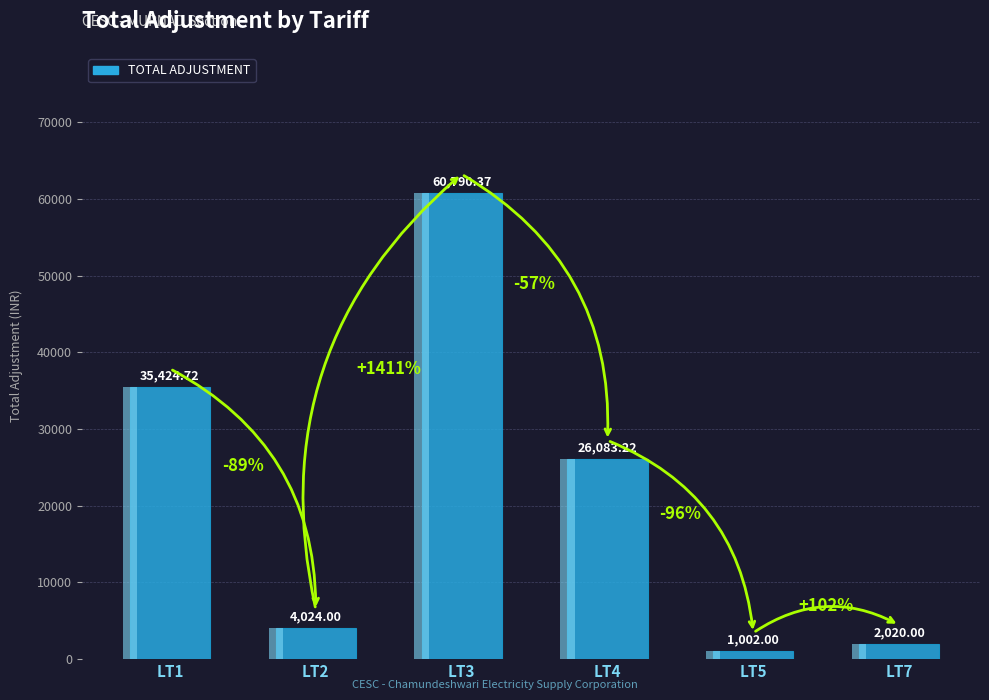

How many bars are there in total?

6